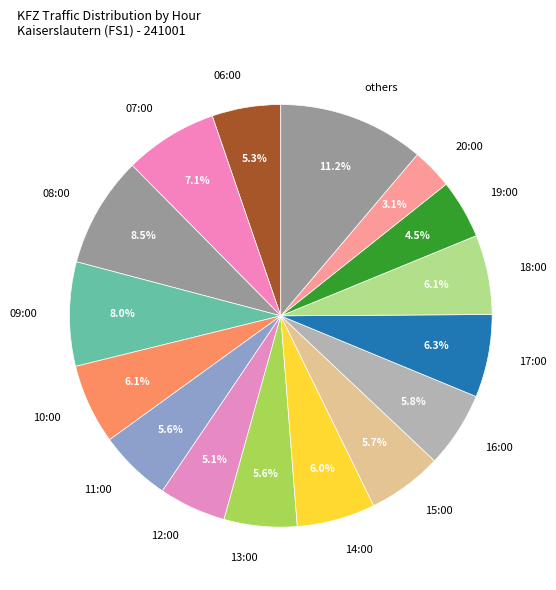

Count the number of slices in the pie.

16